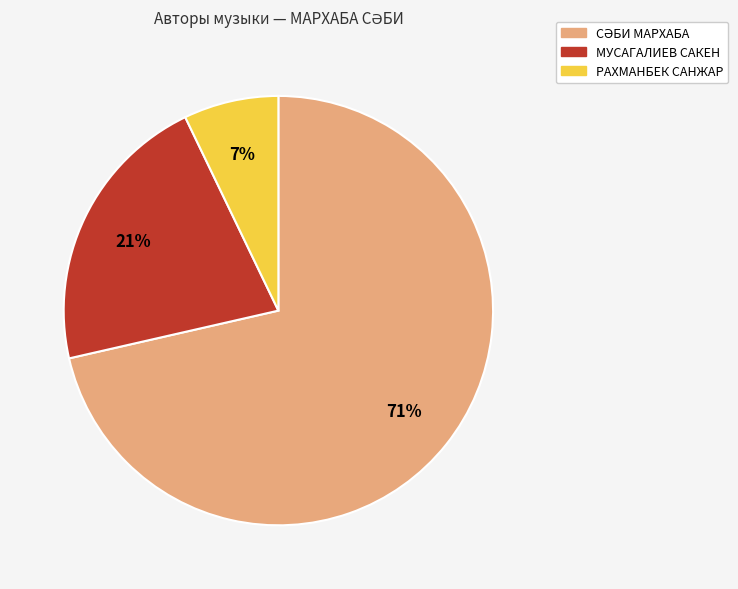

The РАХМАНБЕК САНЖАР slice represents 7% of the pie. True or false?

True